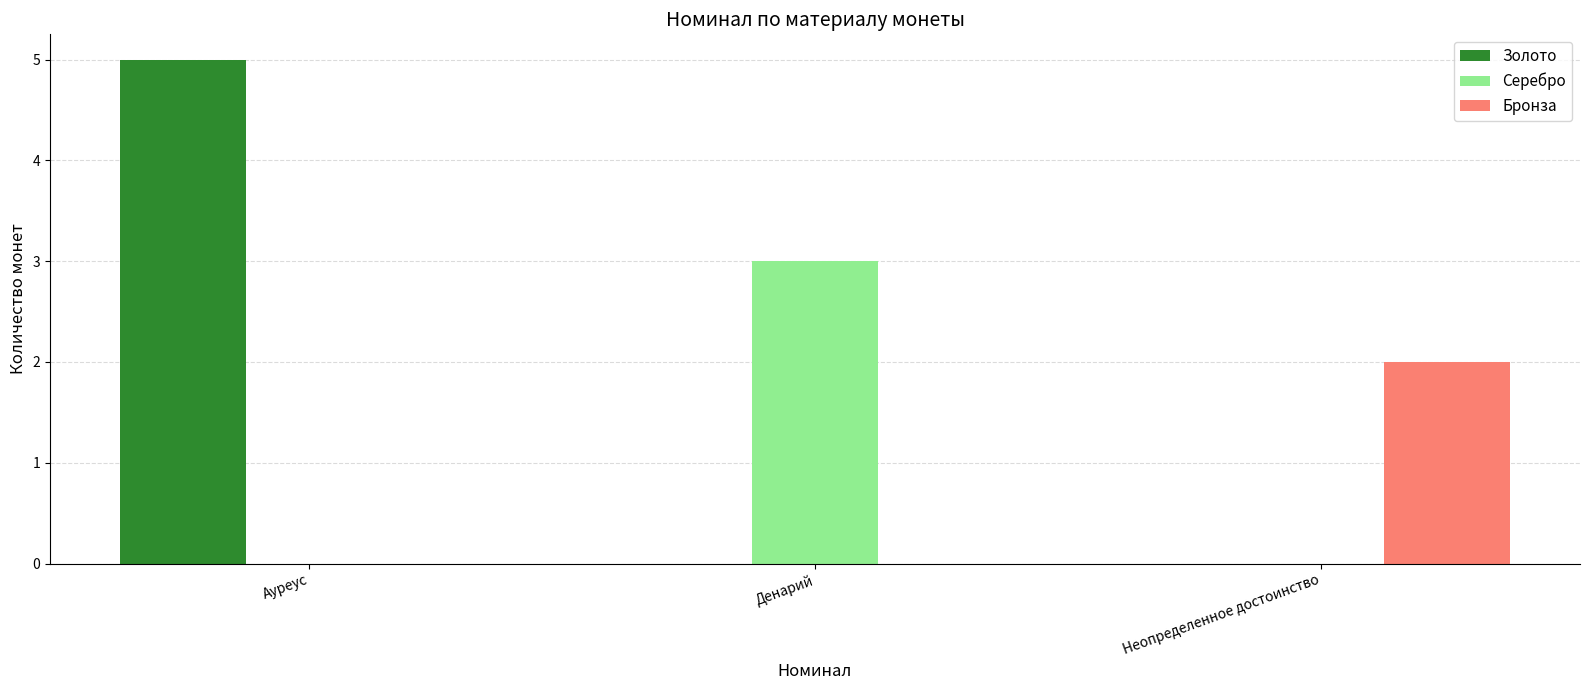

What is the greatest value displayed?

5